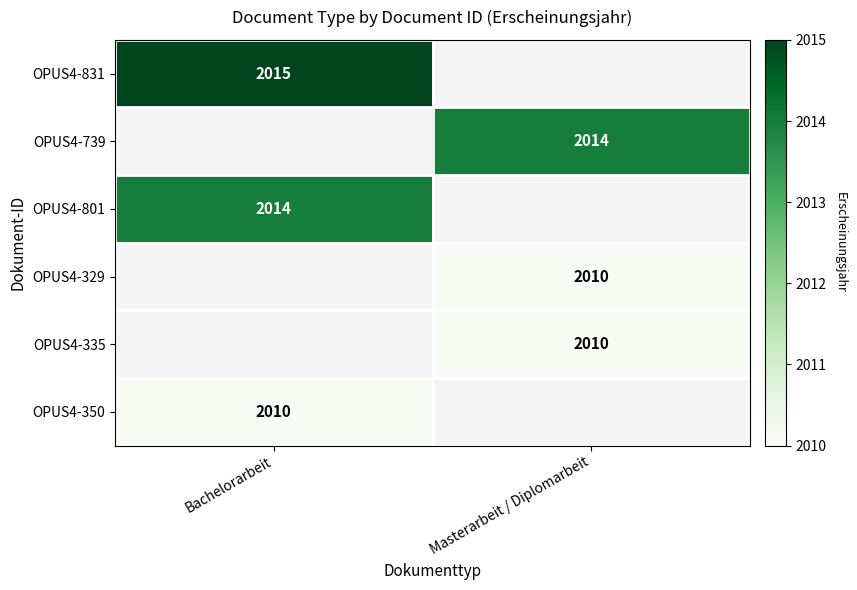

At how many categories does at least one series exceed 2011?

2